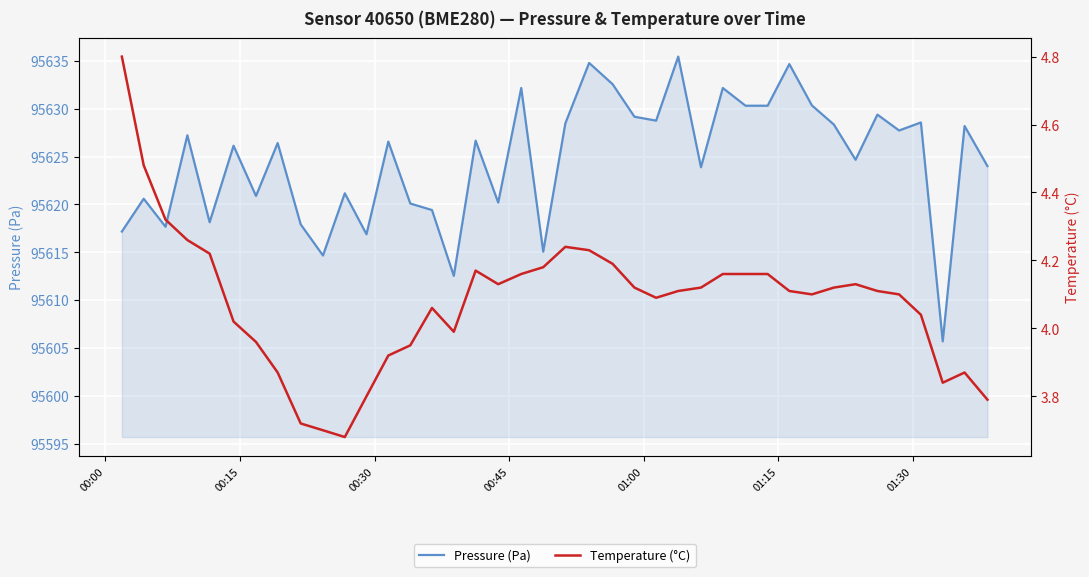

What is the sum of all Temperature (°C) values?

163.2